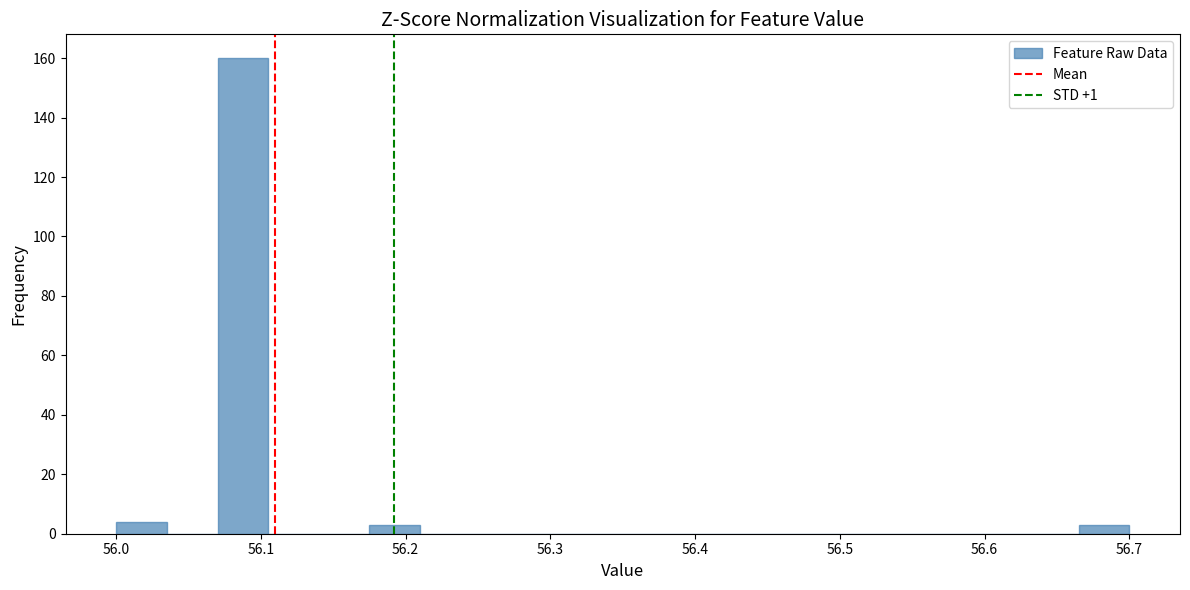

Around what value on the x-axis is the tallest bar? Give the approximate position of its centre, as read against the axis.

56.09